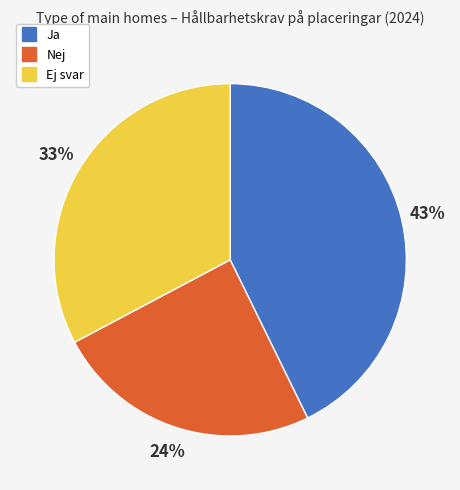

Which slice is the largest?

Ja